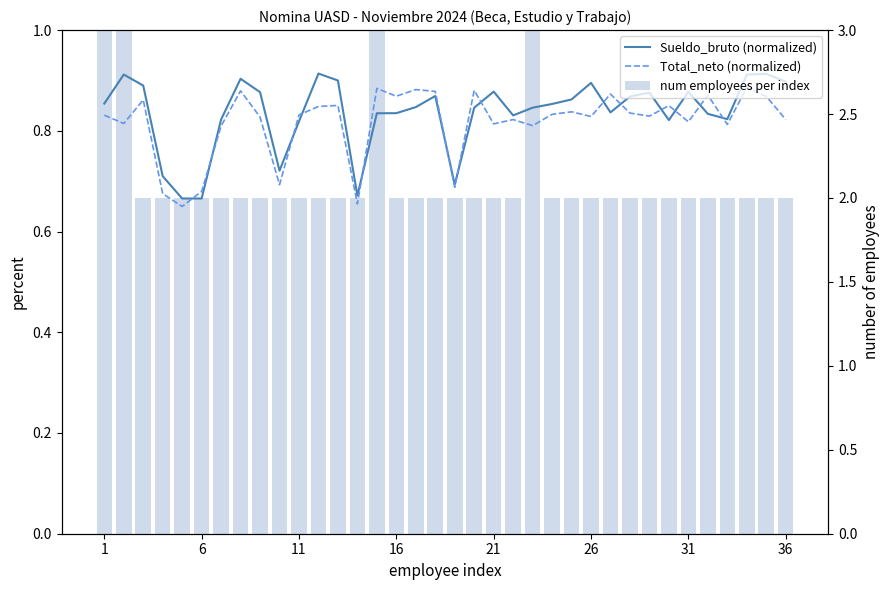

Count the number of categories in the chart.

36